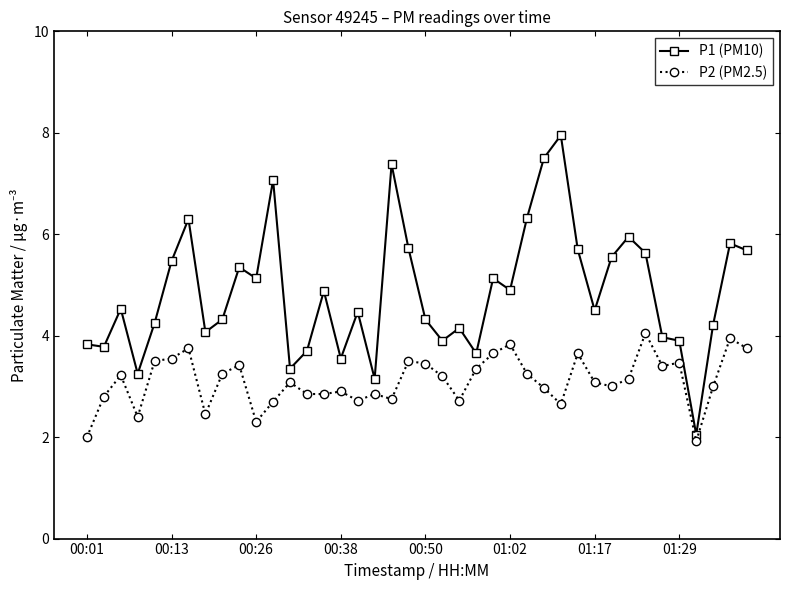

What is the average value of the P1 (PM10) series?

4.9